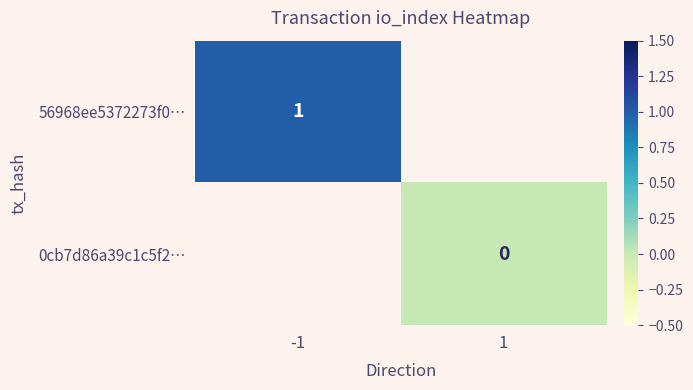

The value of 56968ee5372273f0… at -1 is 1. True or false?

True